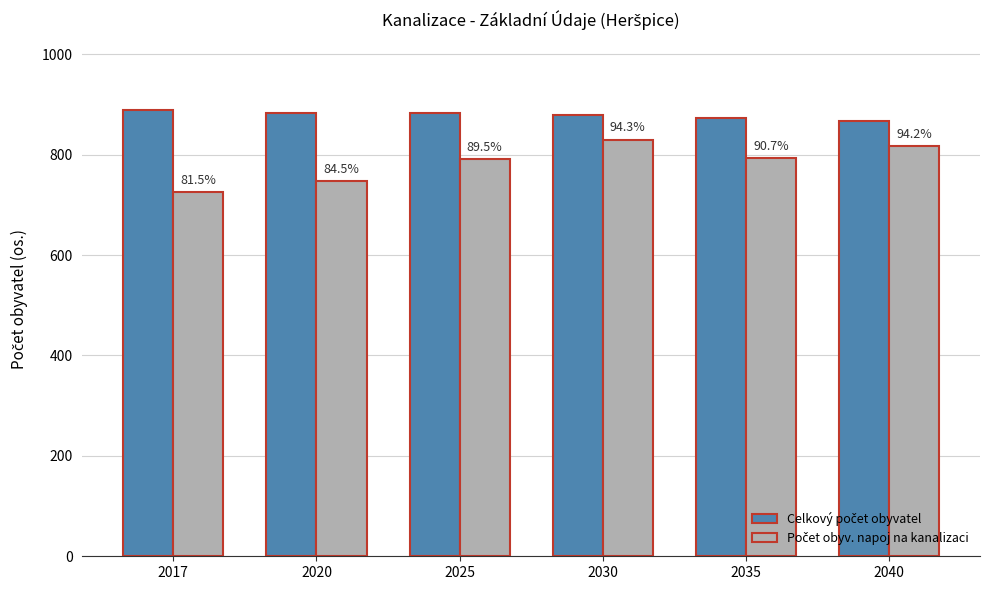

At which category is the sum across all series the highest?

2030